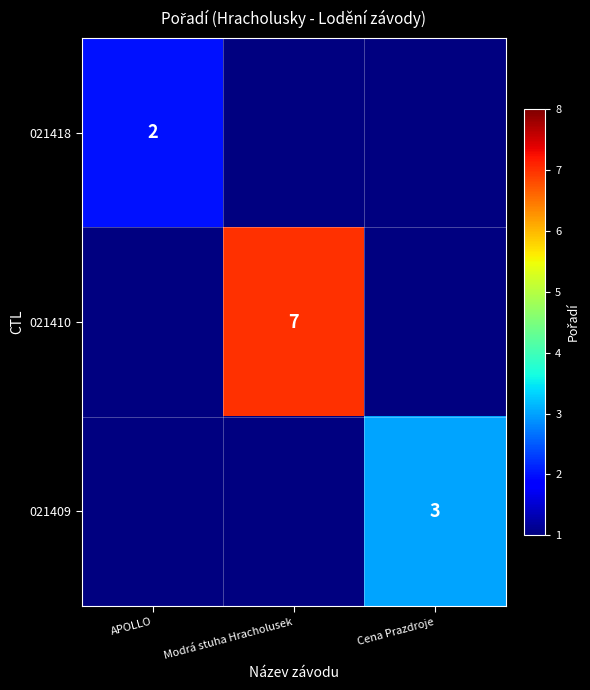

What is the minimum value shown in the chart?

2.0